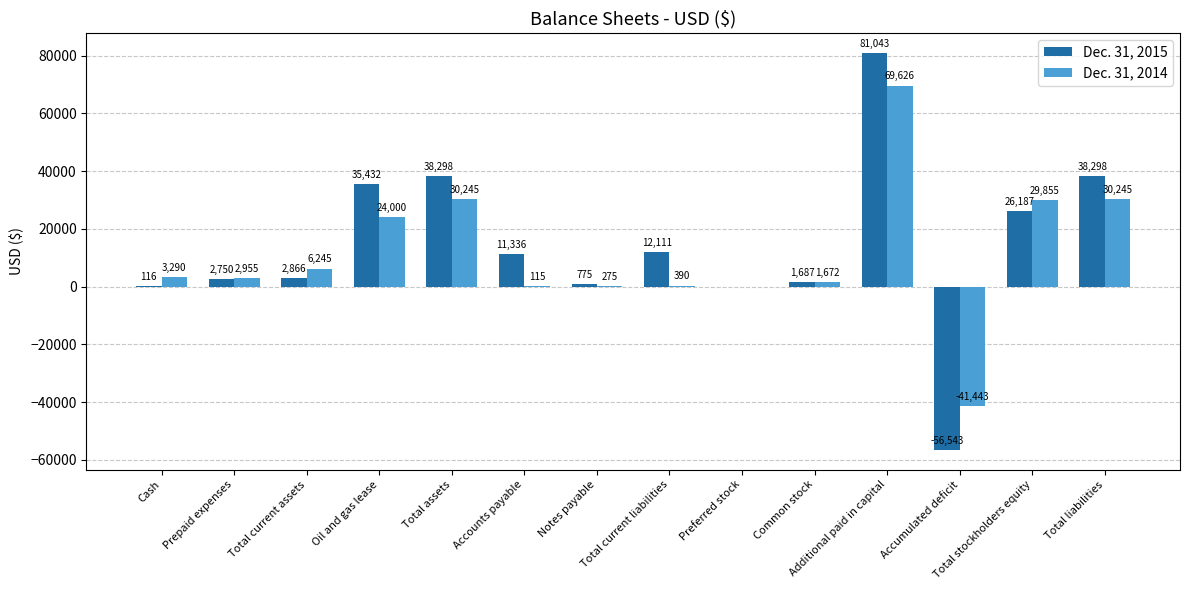

What value does the Dec. 31, 2015 series have at Total stockholders equity, to the nearest 10?

26190